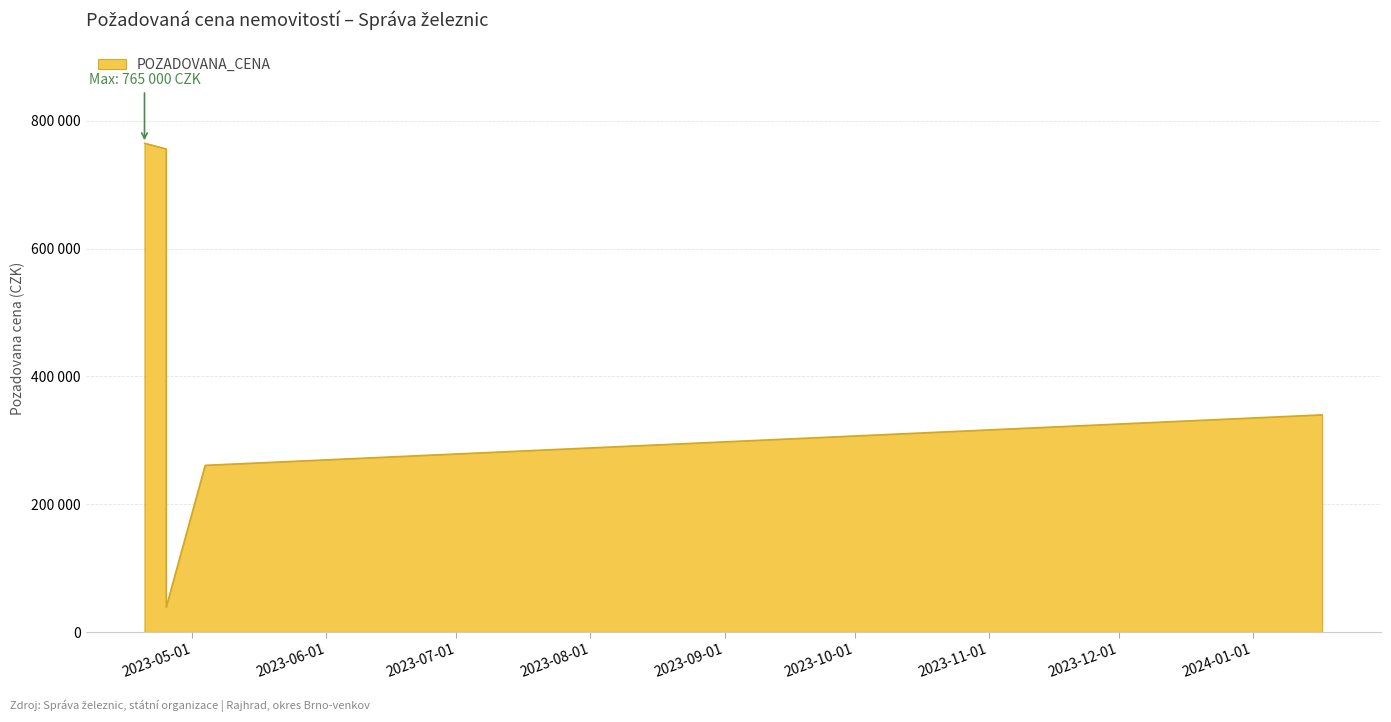

What is the ratio of the value at 2023-04-25 to the value at 2023-05-04?

2.9